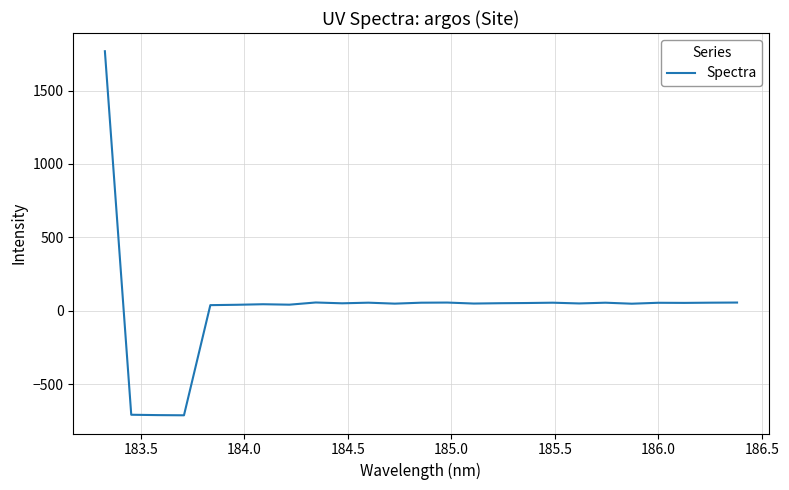

Is this an area chart (filled region under the line)?

No